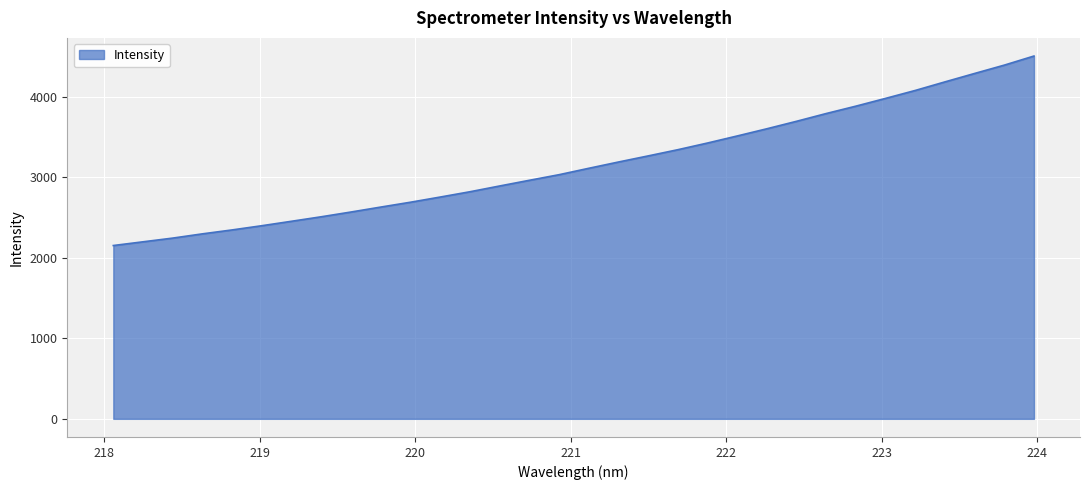

What is the difference between the maximum and minimum values?

2354.5